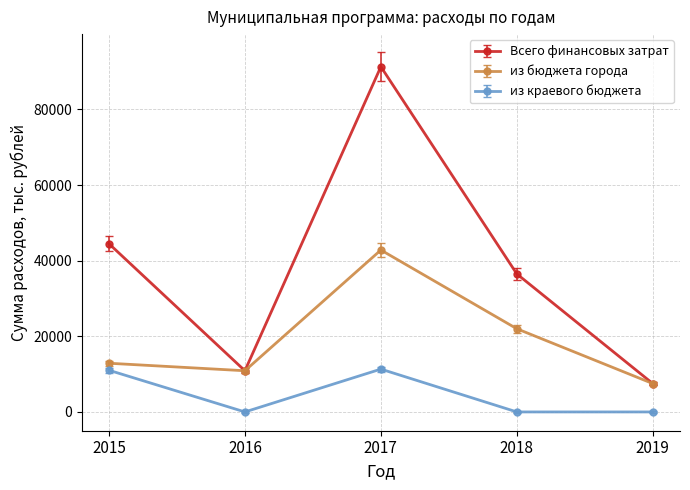

Which series has the largest total across all categories?

Всего финансовых затрат